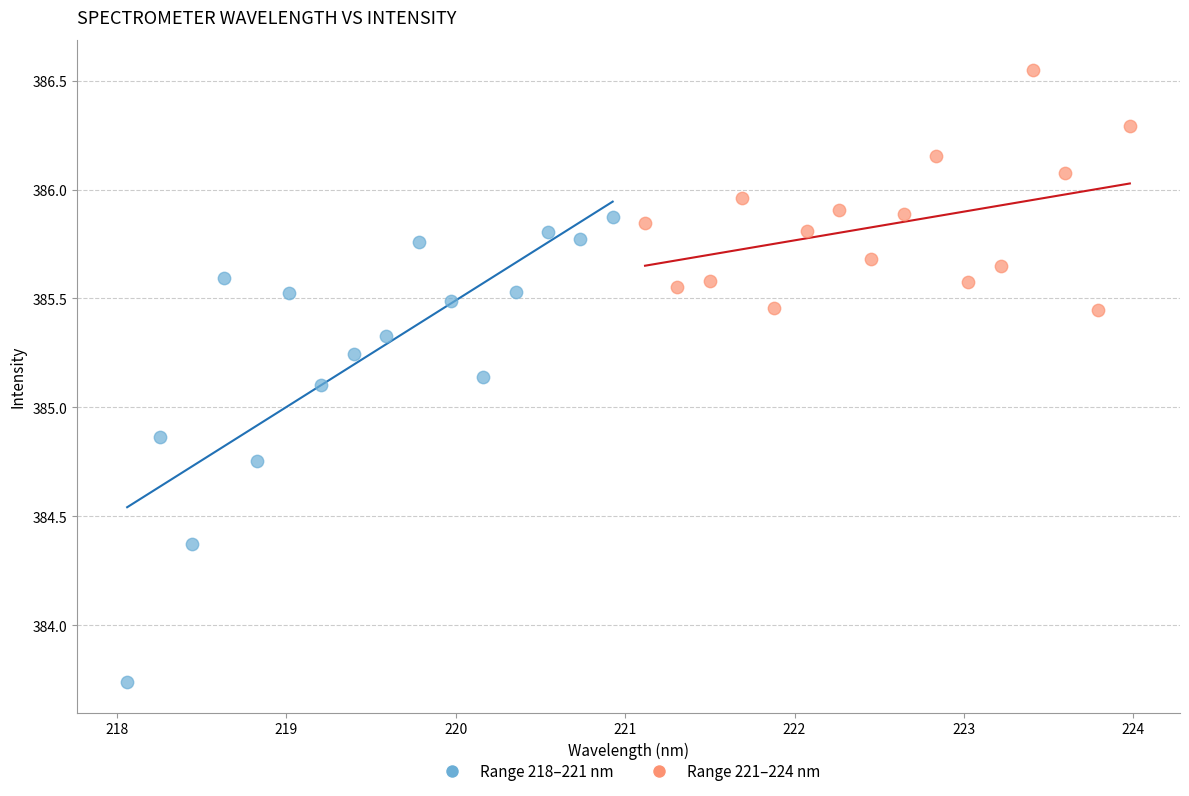

Which series reaches the minimum Y coordinate?

Range 218–221 nm